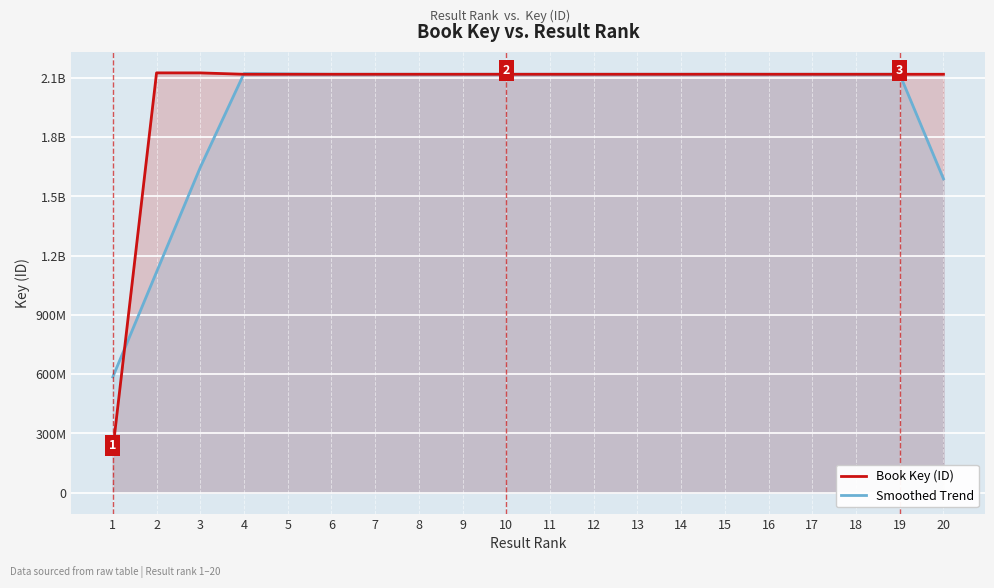

Between which two adjacent categories do Book Key (ID) and Smoothed Trend first intersect?

1 and 2